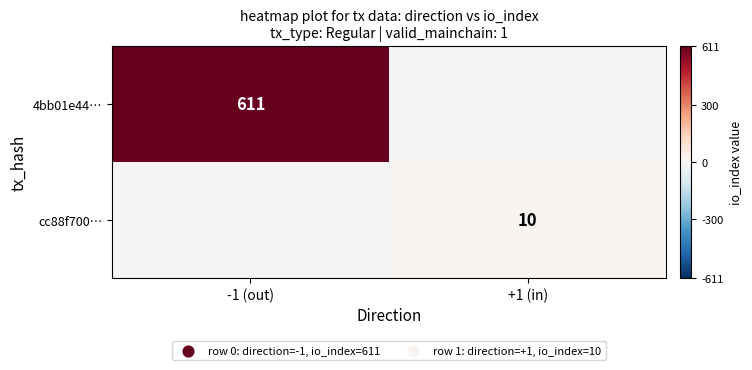

True or false: cc88f700… has a value of 17.0 at +1 (in).

False